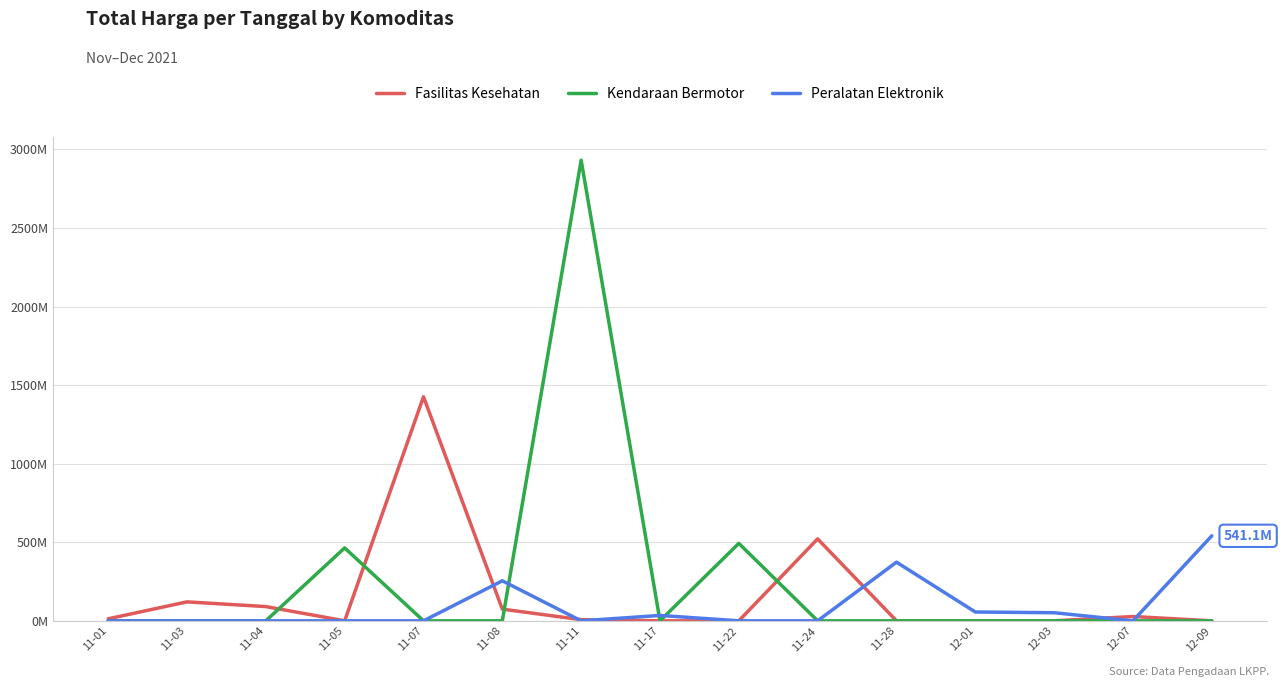

How many times do Fasilitas Kesehatan and Peralatan Elektronik cross each other?

6